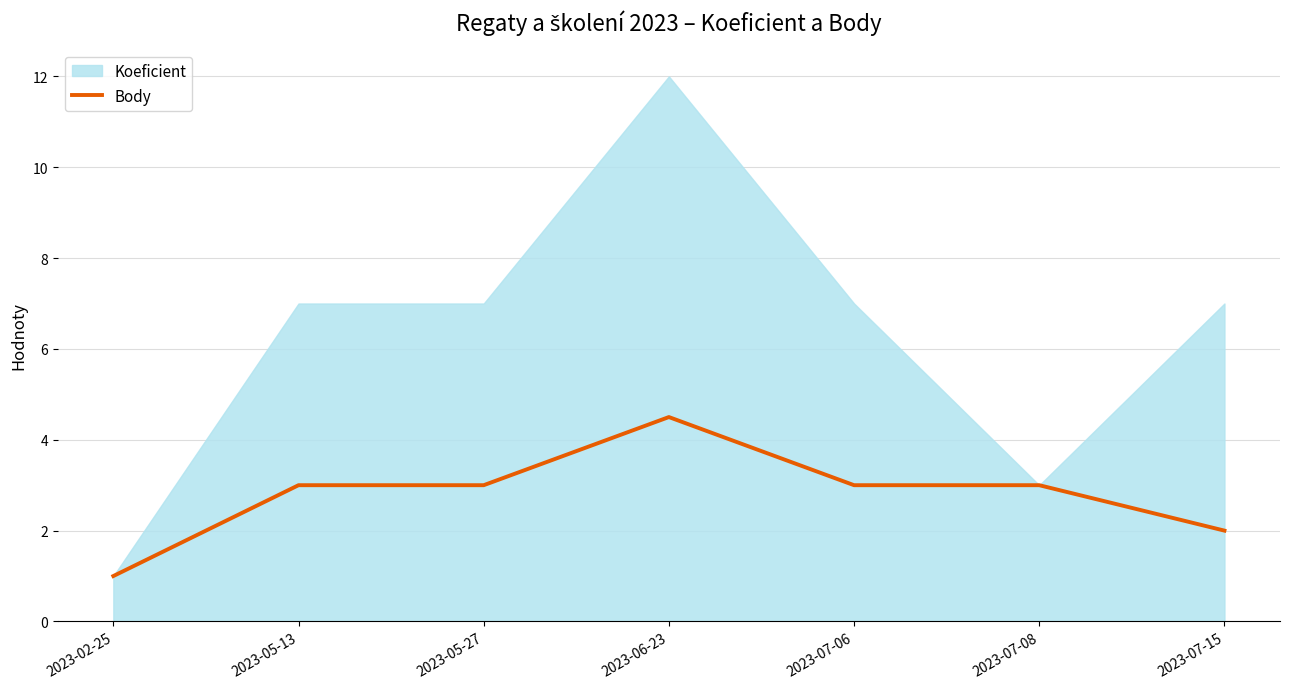

Which category has the highest value in the Body series?

2023-06-23